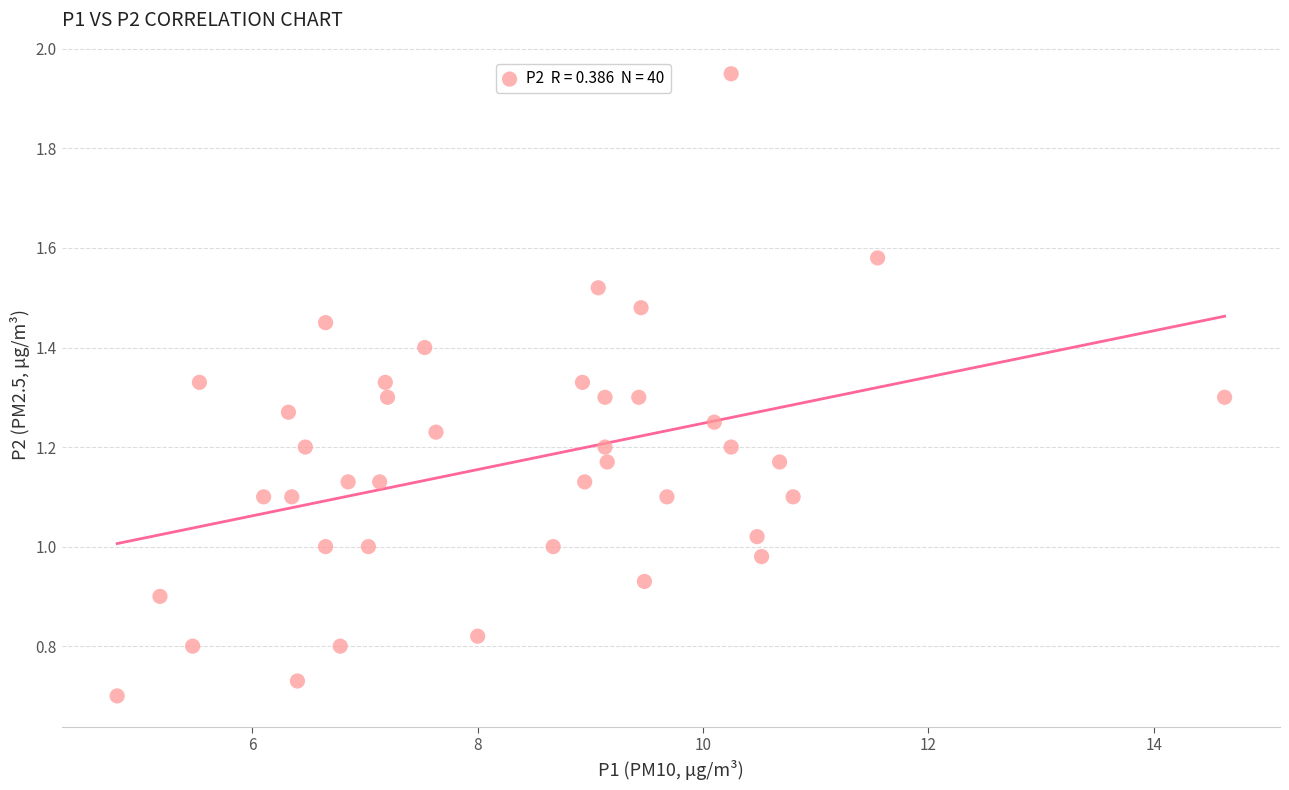

What is the range of X values (max minus min)?

9.8